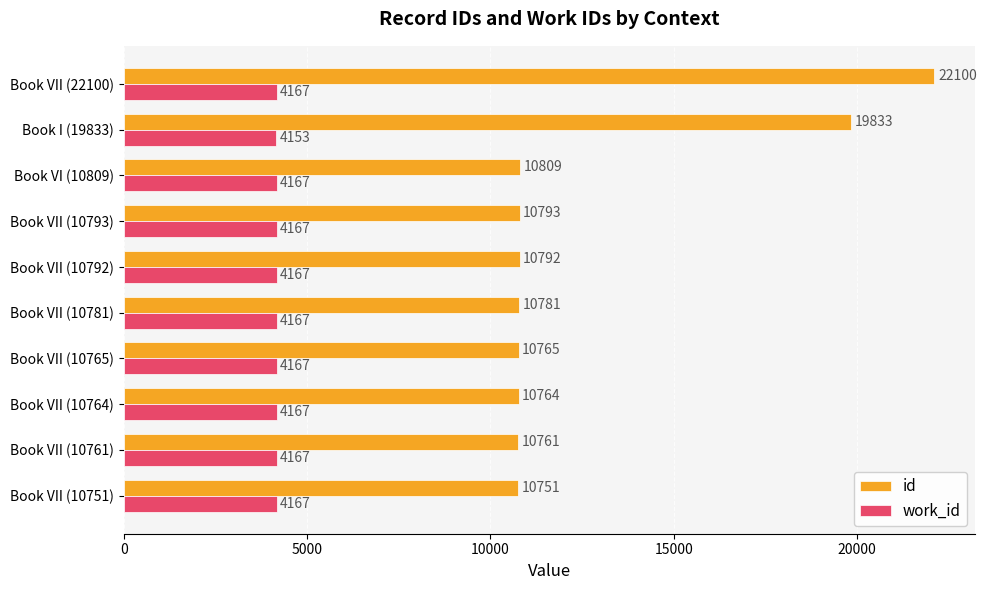

Which series has the largest range (max minus min)?

id